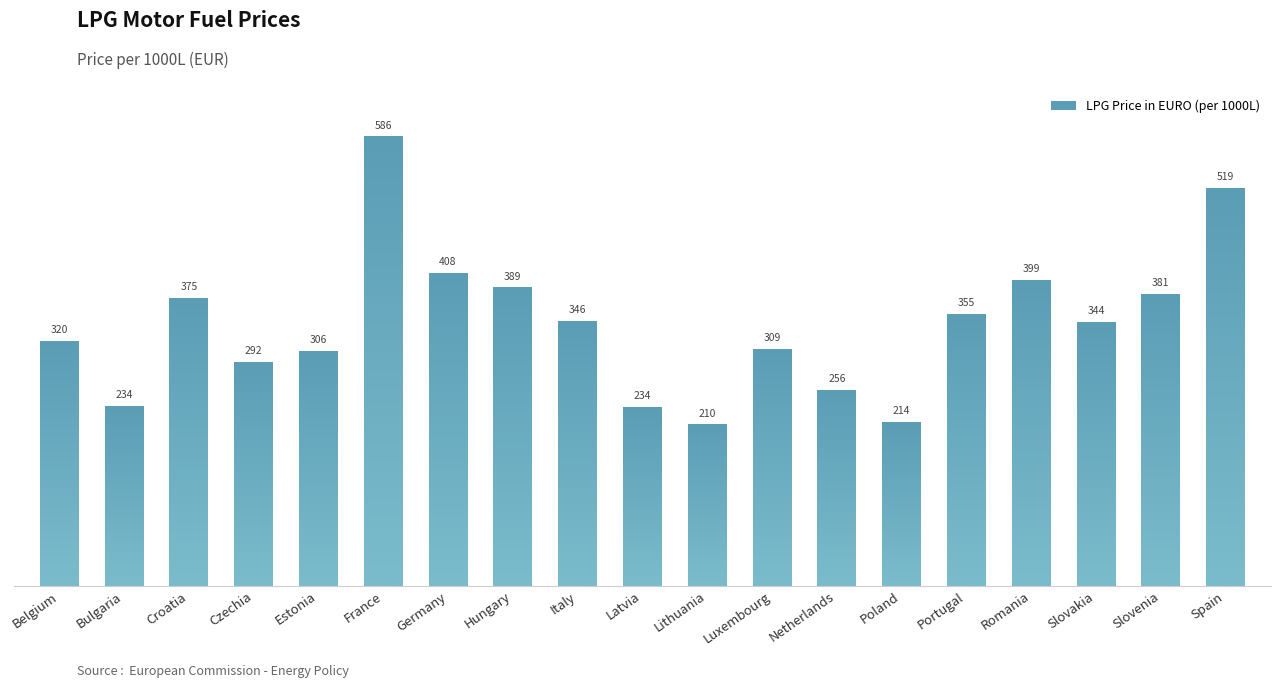

Are the bars grouped side by side (vs. stacked)?

No